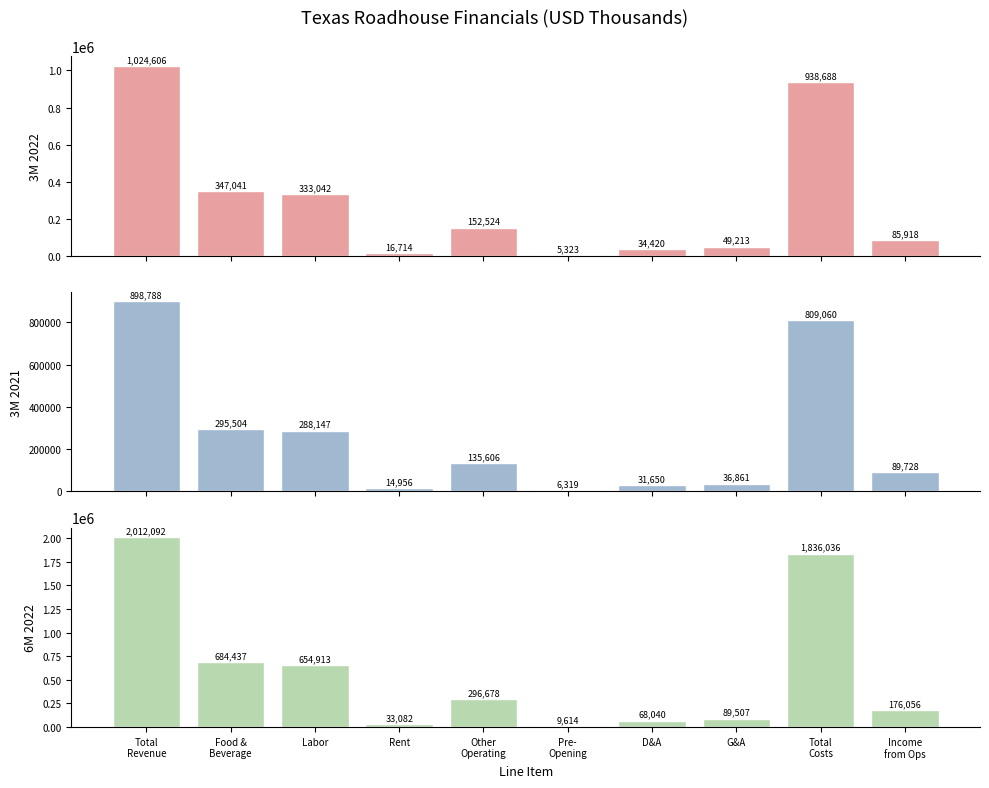

Are the bars horizontal?

No